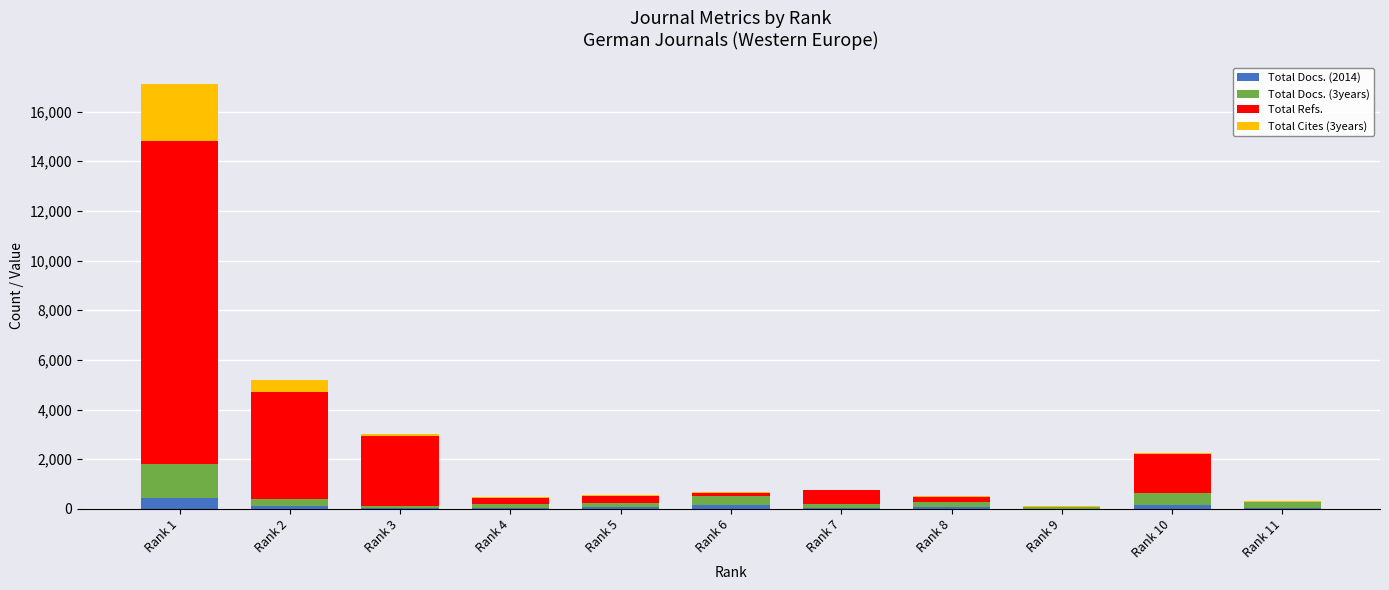

What is the highest value of the Total Docs. (2014) series?

453